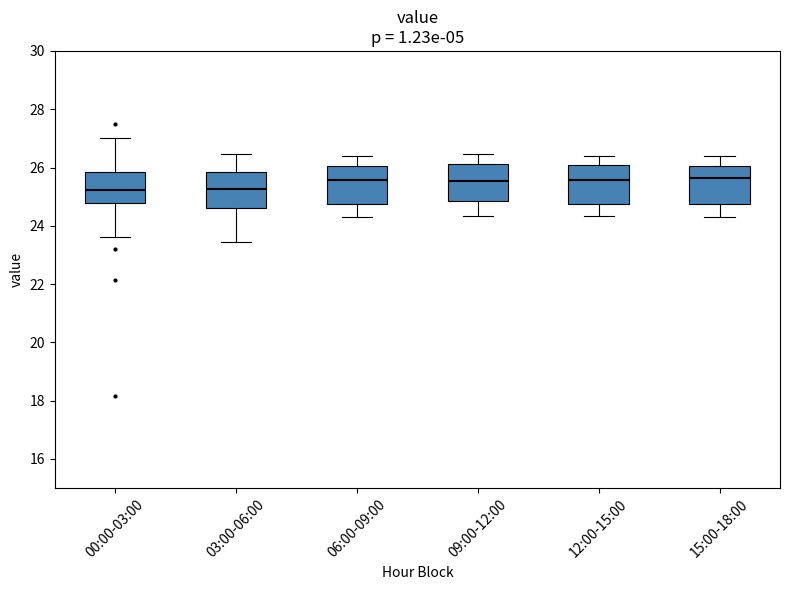

Reading left to right, transcribe this box plot: for each box, give where its median line is, the range the box spans, and where its two whiskers end, as read against the y-axis. The values are not printed on the chart, so give them approximately, as read against the axis.

00:00-03:00: median 25.2, box 24.8 to 25.8, whiskers 23.6 to 27.0
03:00-06:00: median 25.2, box 24.6 to 25.8, whiskers 23.4 to 26.4
06:00-09:00: median 25.6, box 24.8 to 26.0, whiskers 24.4 to 26.4
09:00-12:00: median 25.6, box 24.8 to 26.2, whiskers 24.4 to 26.4
12:00-15:00: median 25.6, box 24.8 to 26.2, whiskers 24.4 to 26.4
15:00-18:00: median 25.6, box 24.8 to 26.0, whiskers 24.4 to 26.4